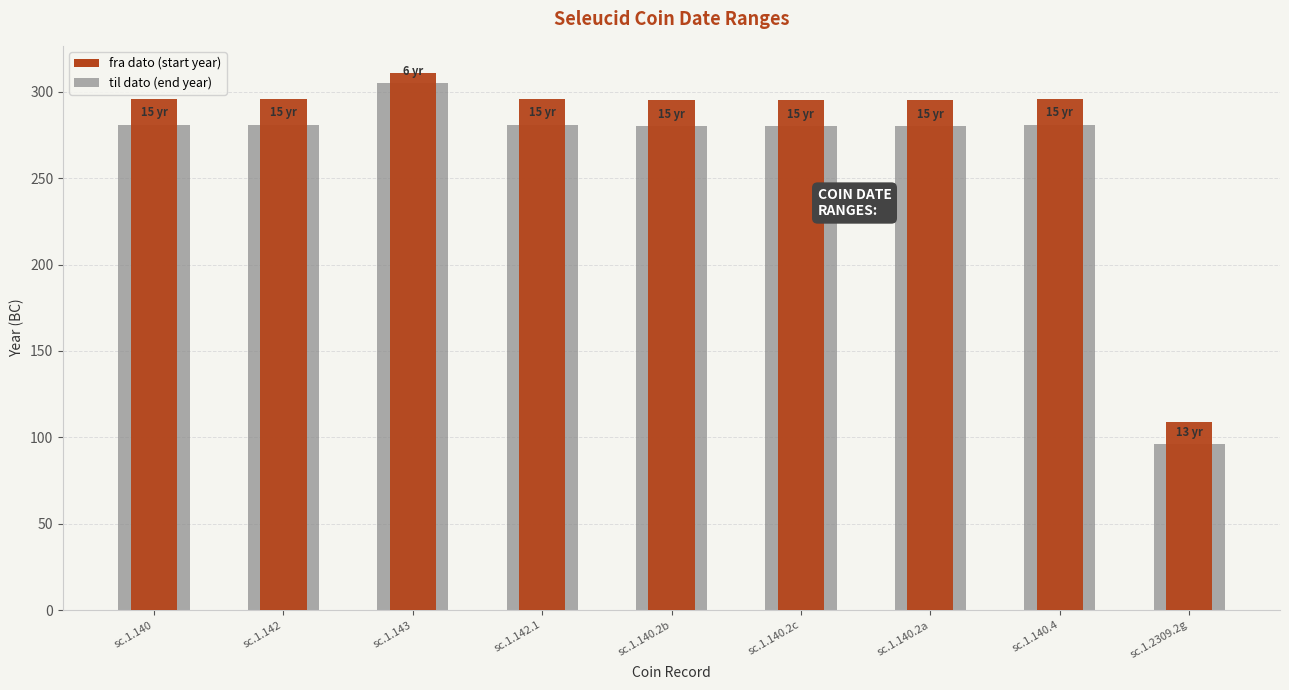

What position from the left is sc.1.142?

2